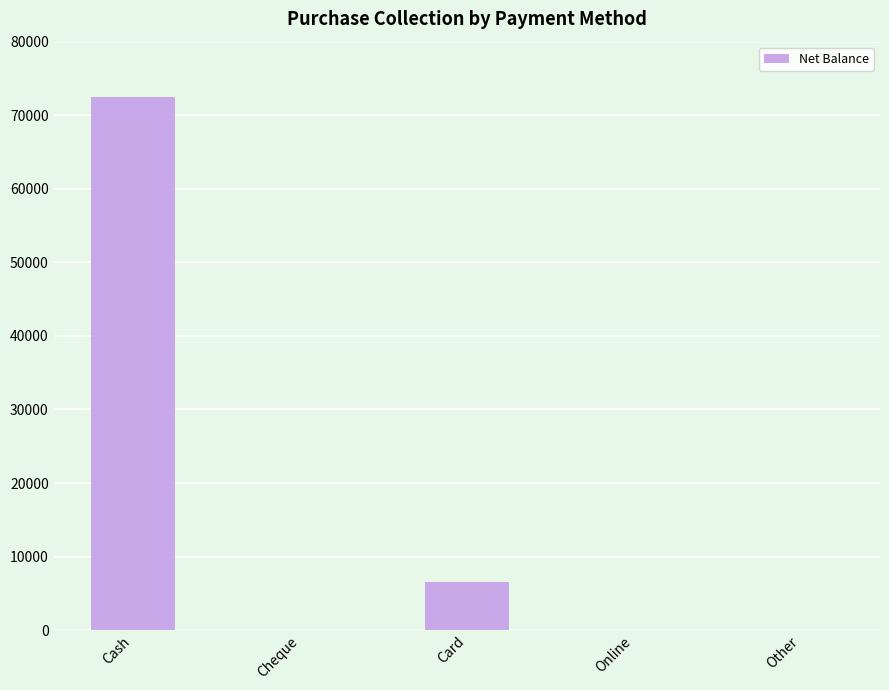

Is it true that the value at Card is 6499?

True